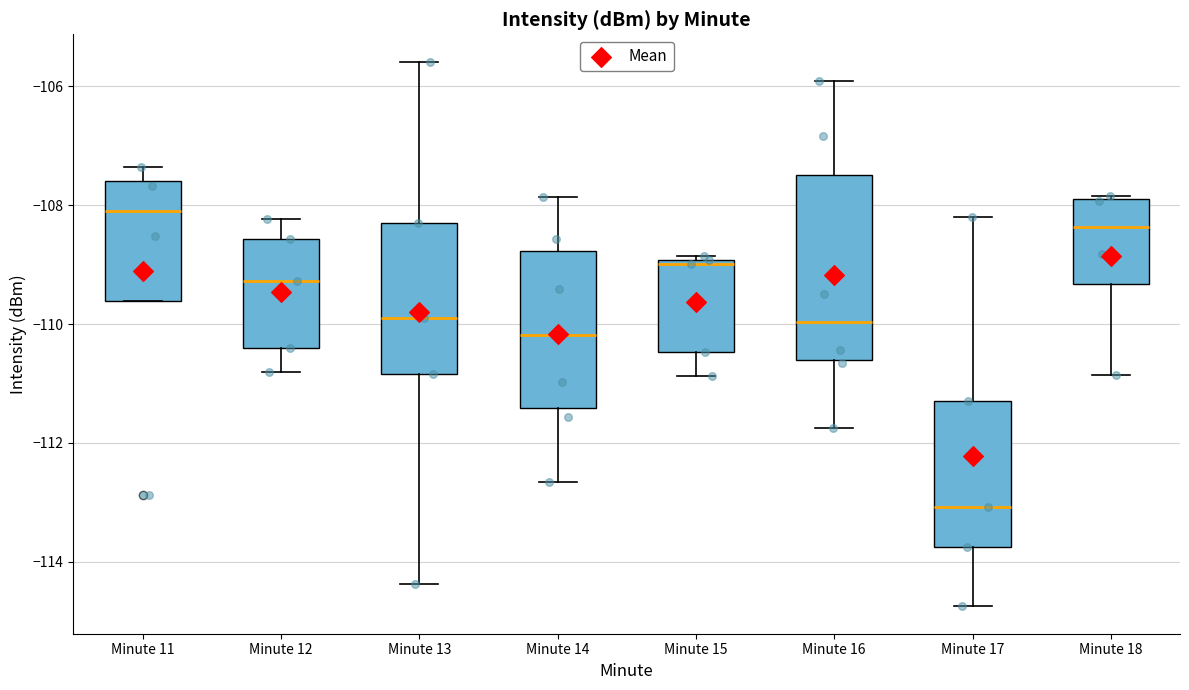

Reading left to right, read every box against the y-axis: the position of its median line, the range the box covers, and the ends of its whiskers. The values are not printed on the chart, so give them approximately, as read against the axis.

Minute 11: median -108.0, box -109.6 to -107.6, whiskers -109.6 to -107.4
Minute 12: median -109.2, box -110.4 to -108.6, whiskers -110.8 to -108.2
Minute 13: median -109.8, box -110.8 to -108.4, whiskers -114.4 to -105.6
Minute 14: median -110.2, box -111.4 to -108.8, whiskers -112.6 to -107.8
Minute 15: median -109.0 (just below the box's upper edge), box -110.4 to -109.0, whiskers -110.8 to -108.8
Minute 16: median -110.0, box -110.6 to -107.6, whiskers -111.8 to -106.0
Minute 17: median -113.0, box -113.8 to -111.4, whiskers -114.8 to -108.2
Minute 18: median -108.4, box -109.4 to -108.0, whiskers -110.8 to -107.8